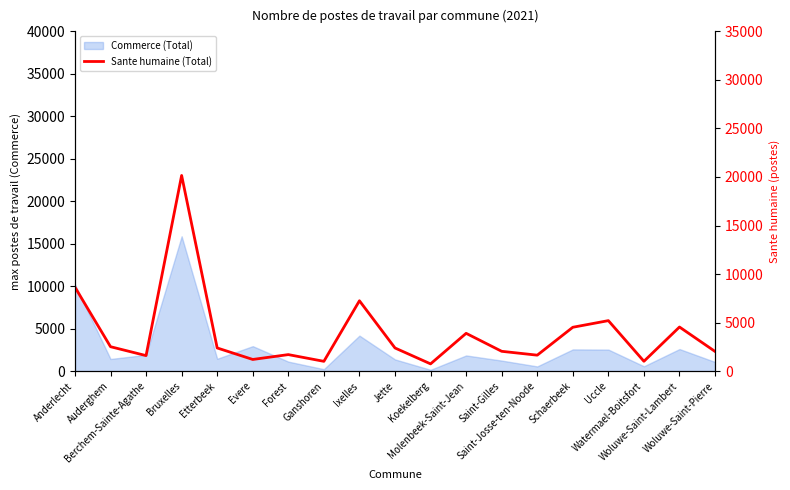

Where is the first local maximum?

Bruxelles